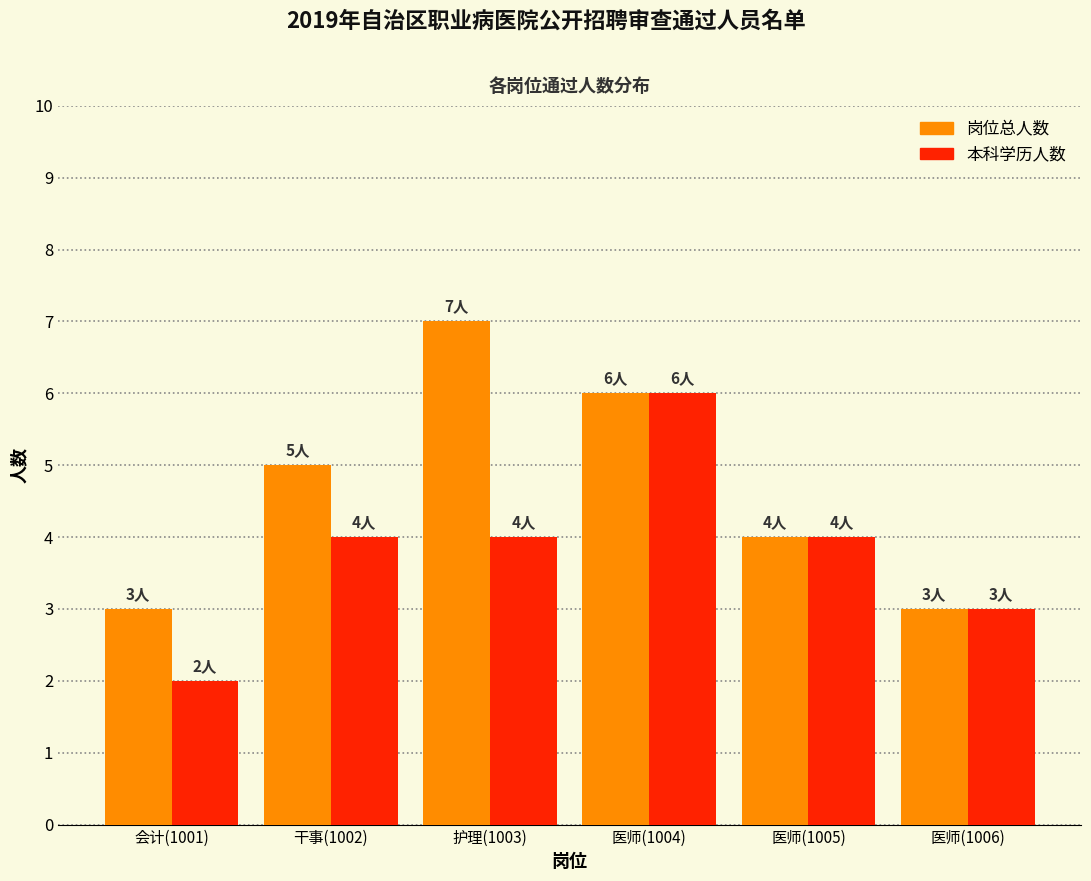

Reading left to right, what are all the values shown in this chart?

岗位总人数: 3	5	7	6	4	3
本科学历: 2	4	4	6	4	3